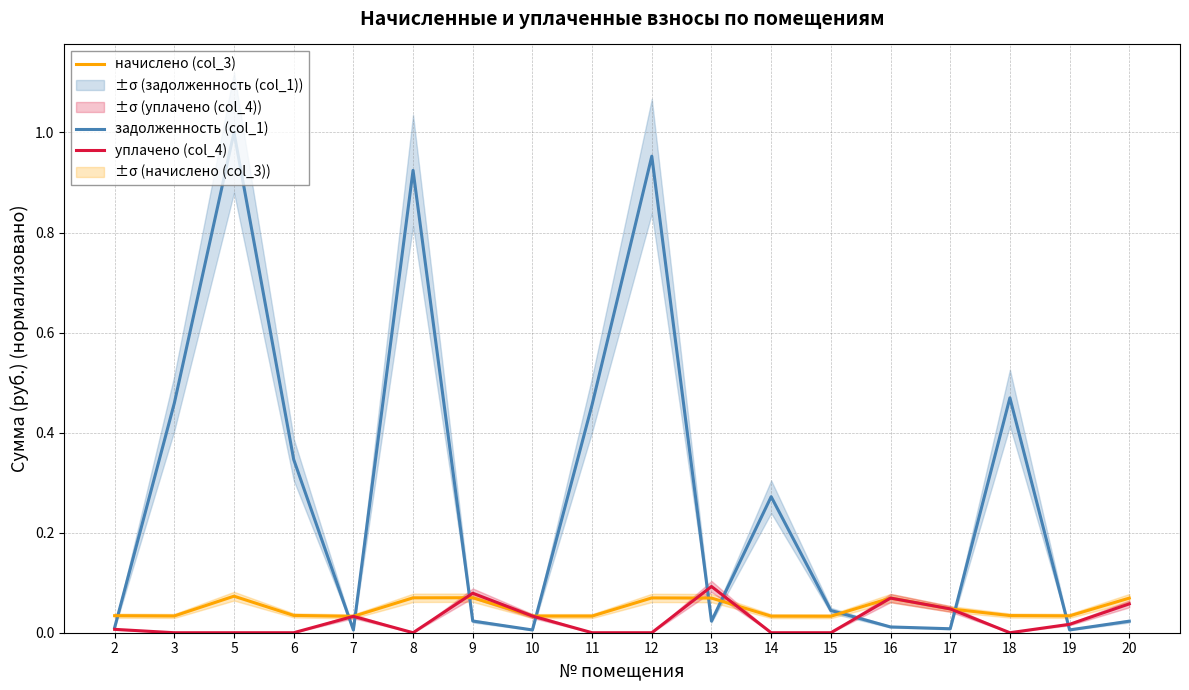

List the labels in order of начислено (col_3) value, largest first.

5, 9, 8, 12, 13, 16, 20, 17, 6, 18, 2, 19, 3, 10, 11, 14, 15, 7